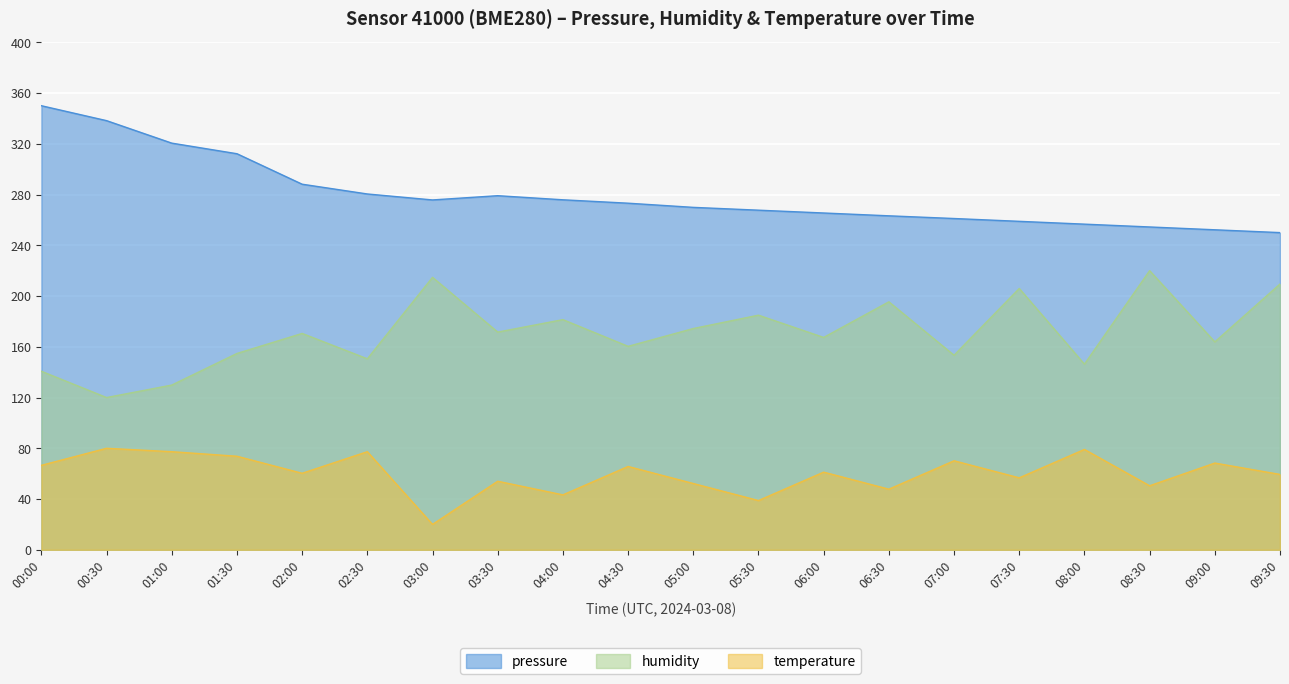

What position from the left is 03:30?

8